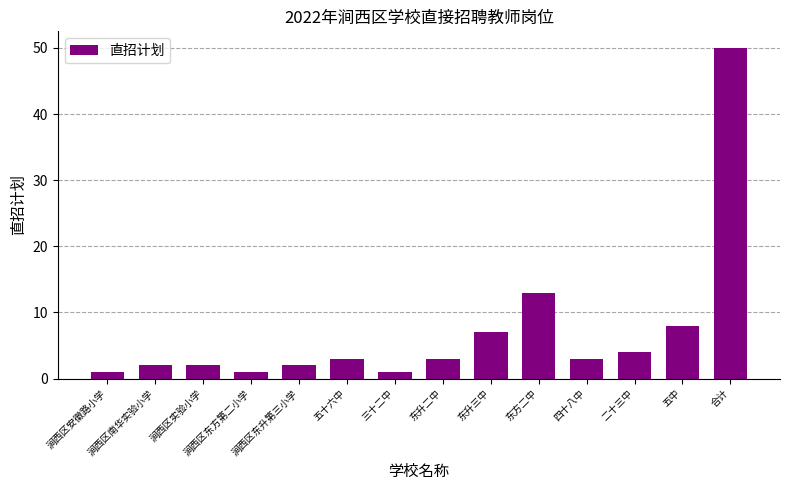

The value at 东方二中 is 13. True or false?

True